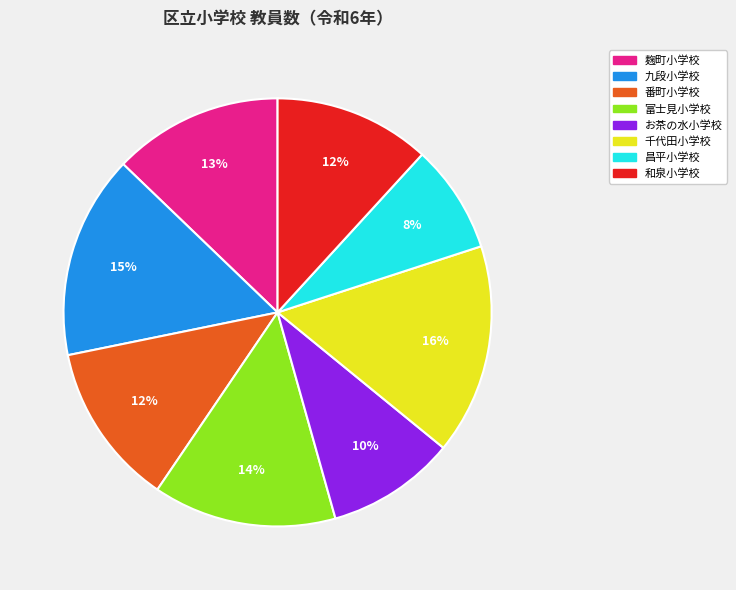

To the nearest percent, what is the difference between the largest and smallest slice percentages?

8%